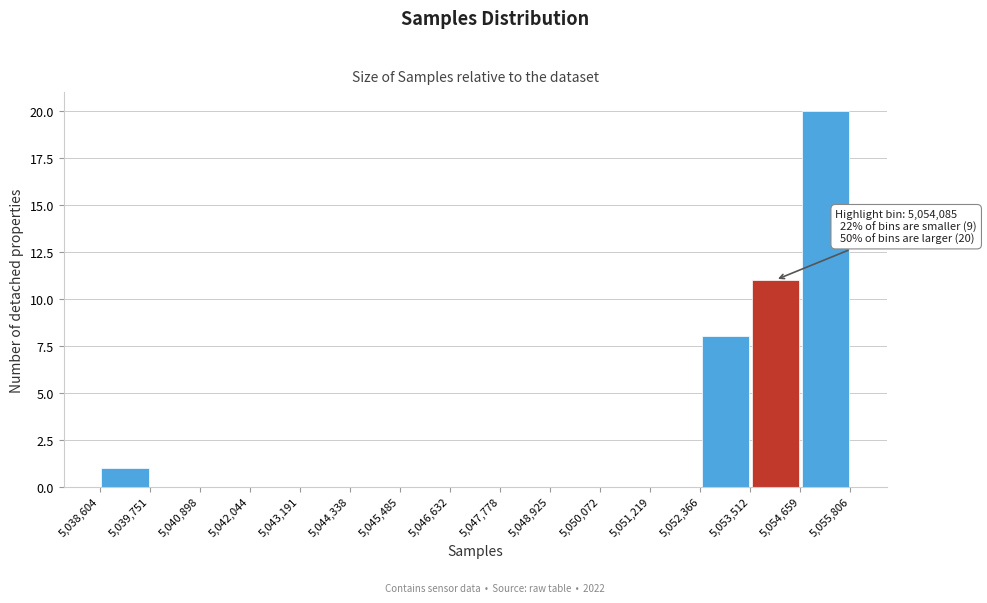

Which range on the x-axis has the tallest bar?

5,054,659 to 5,055,806